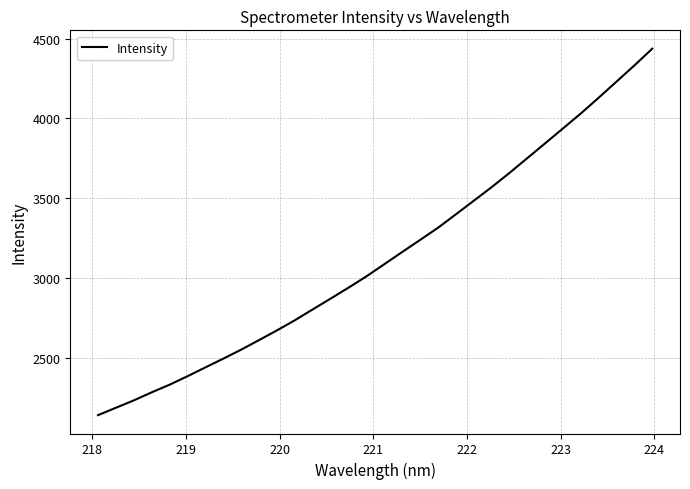

How many series are shown in this chart?

1